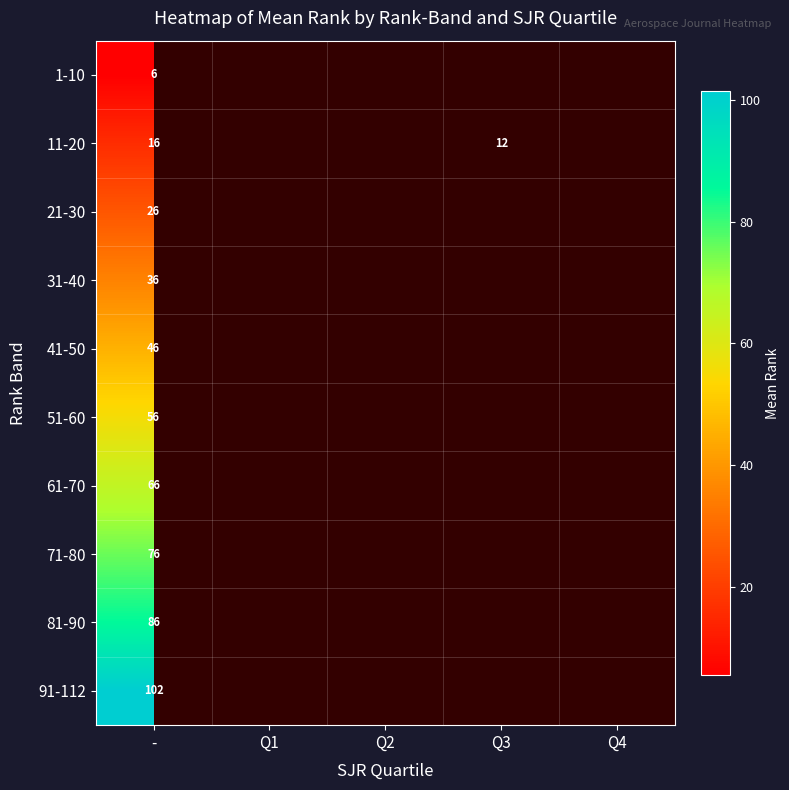

Is it true that 31-40 equals 19.7 at -?

False